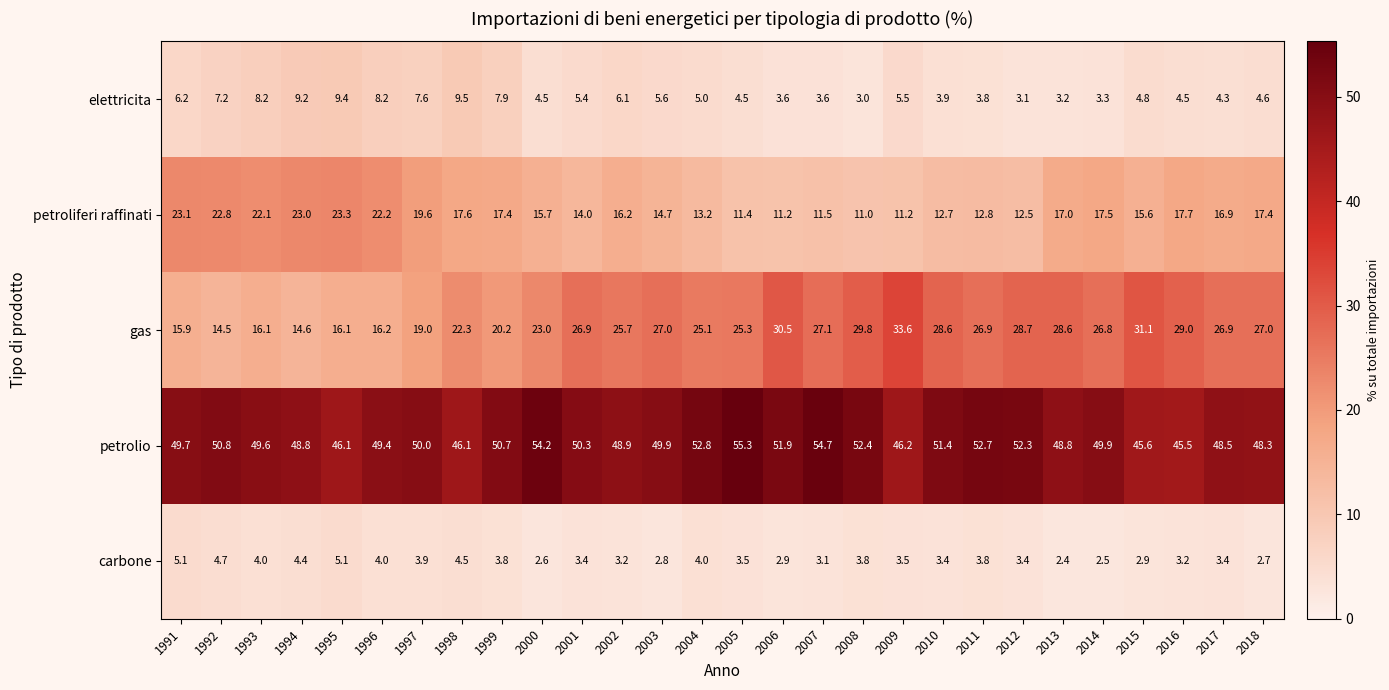

What is the sum of the petroliferi raffinati values at 1997 and 1991?

42.7